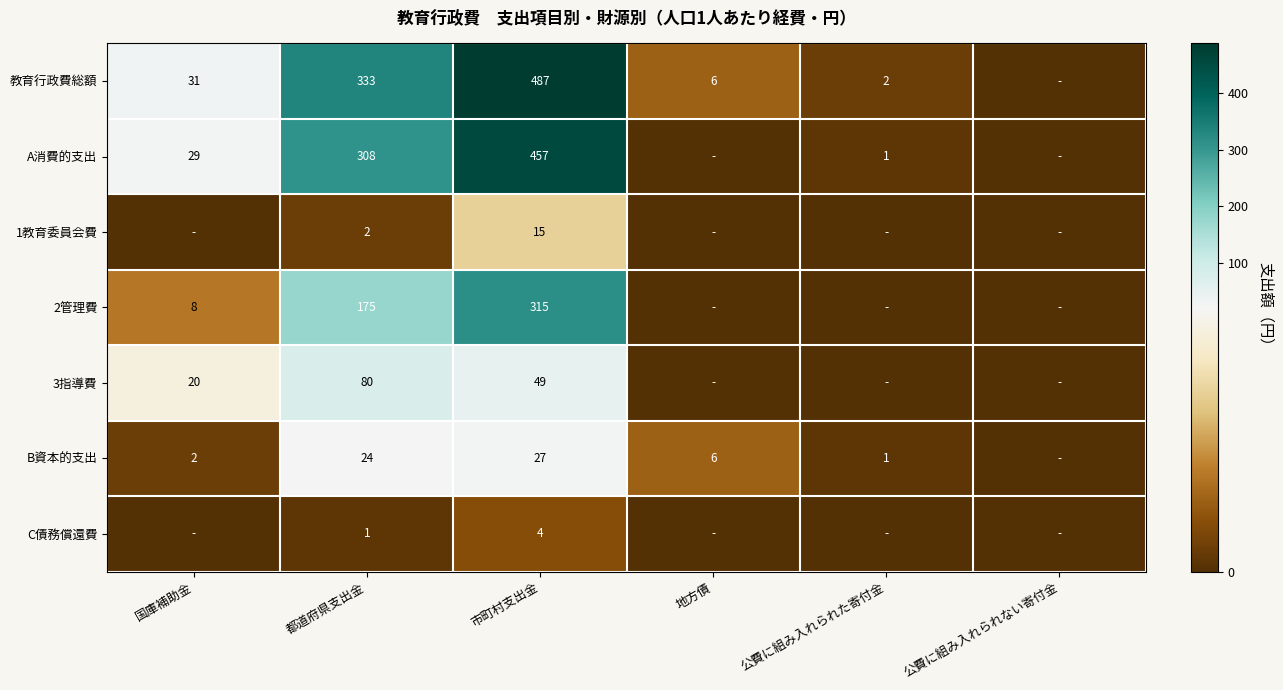

True or false: B資本的支出 has a value of 2 at 公費に組み入れられた寄付金.

False